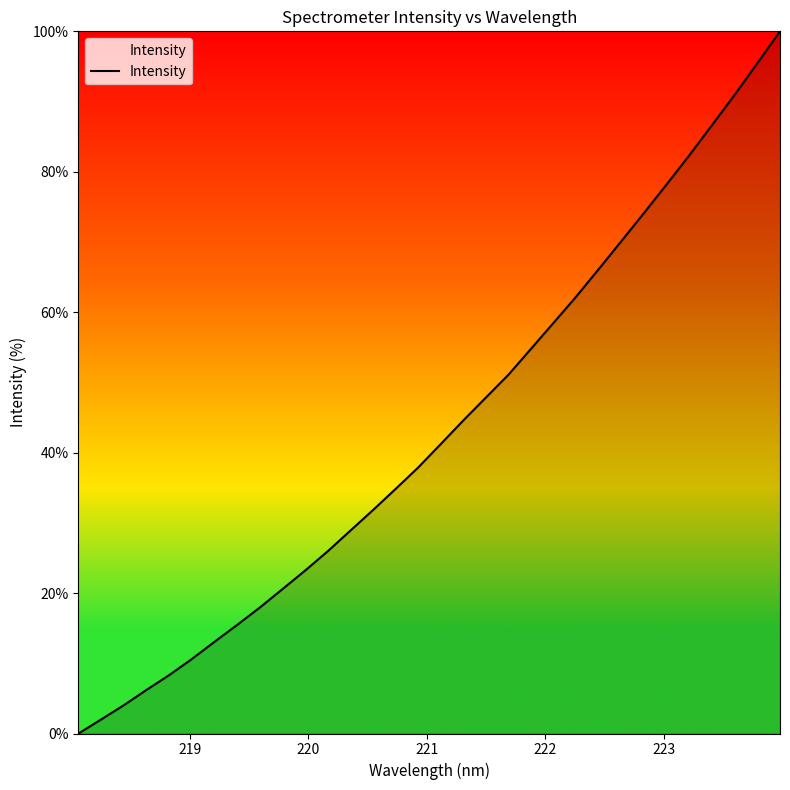

What is the maximum value shown in the chart?

100.0